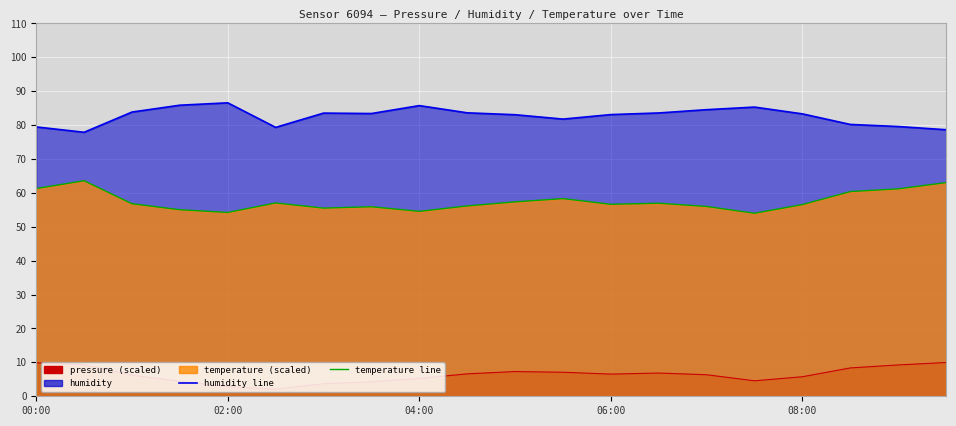

True or false: humidity has a value of 83.4 at 03:30.

True